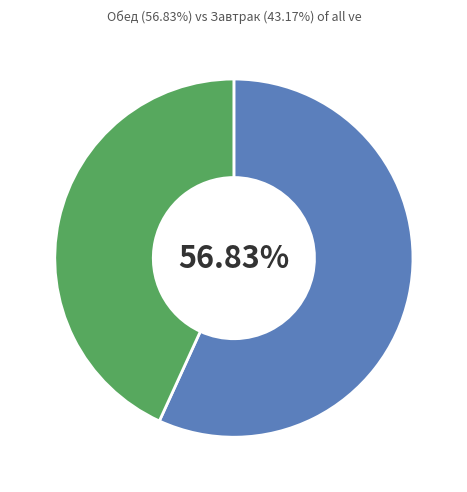

Is there a majority slice in this chart?

Yes